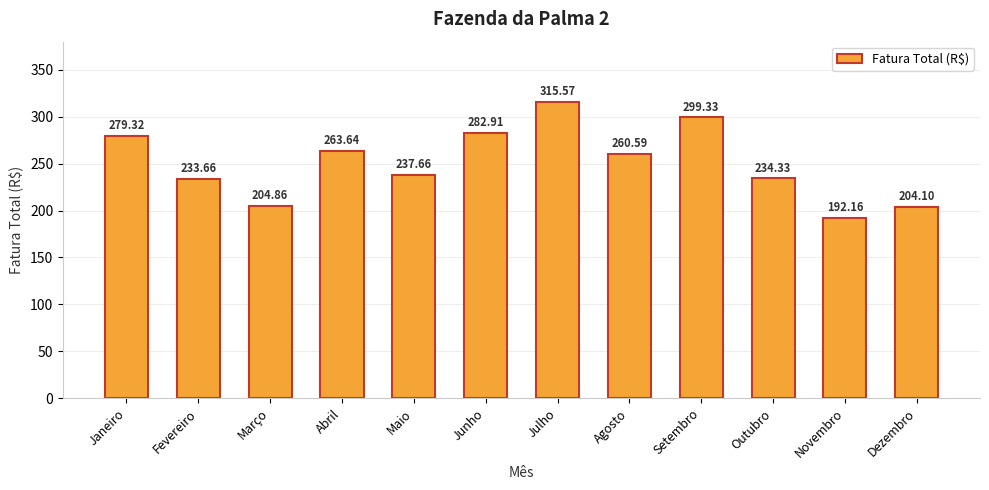

The value at Novembro is 58.9. True or false?

False